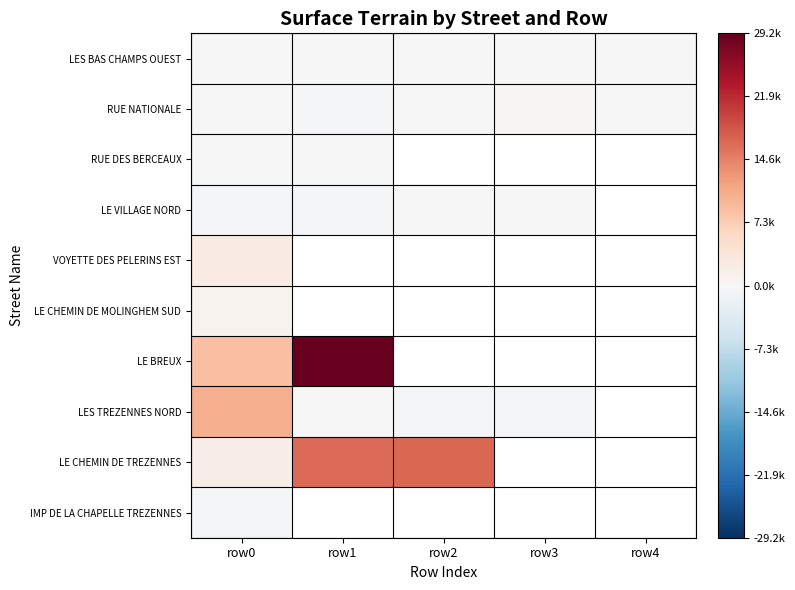

Is it true that LES BAS CHAMPS OUEST equals -64.9 at row0?

False